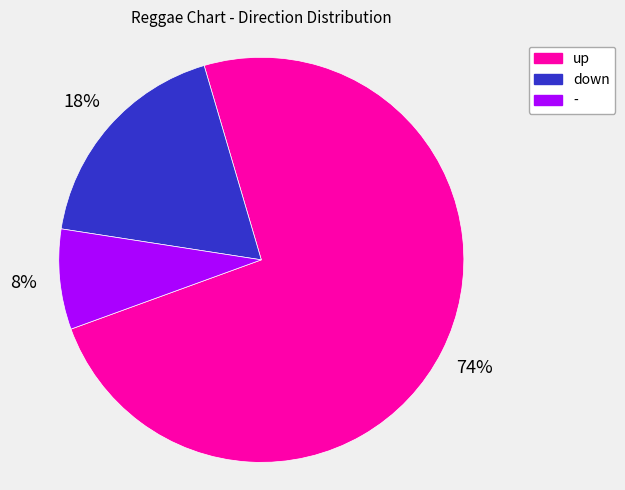

True or false: down accounts for 18% of the total.

True